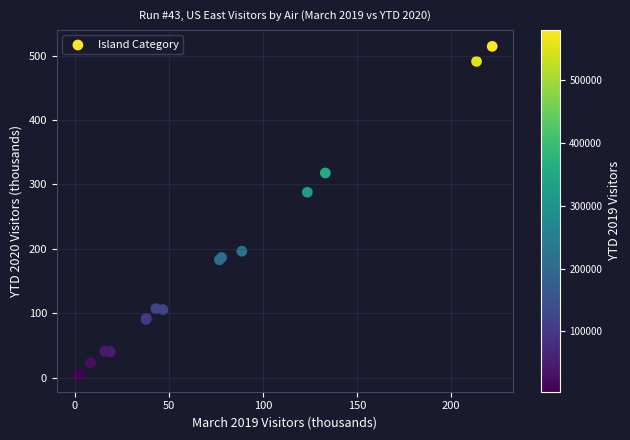

What Y value in the scatter plot is closest to 259?

287.9